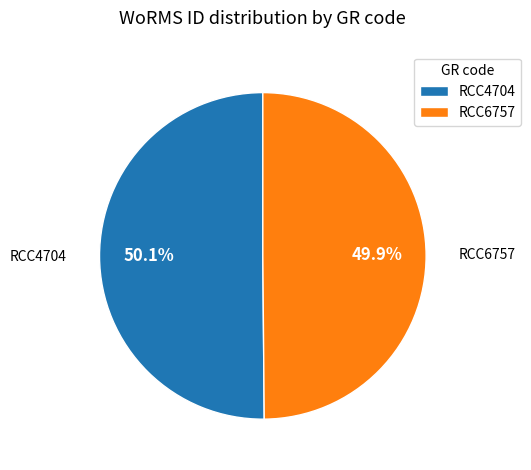

To the nearest percent, what is the average slice percentage?

50%